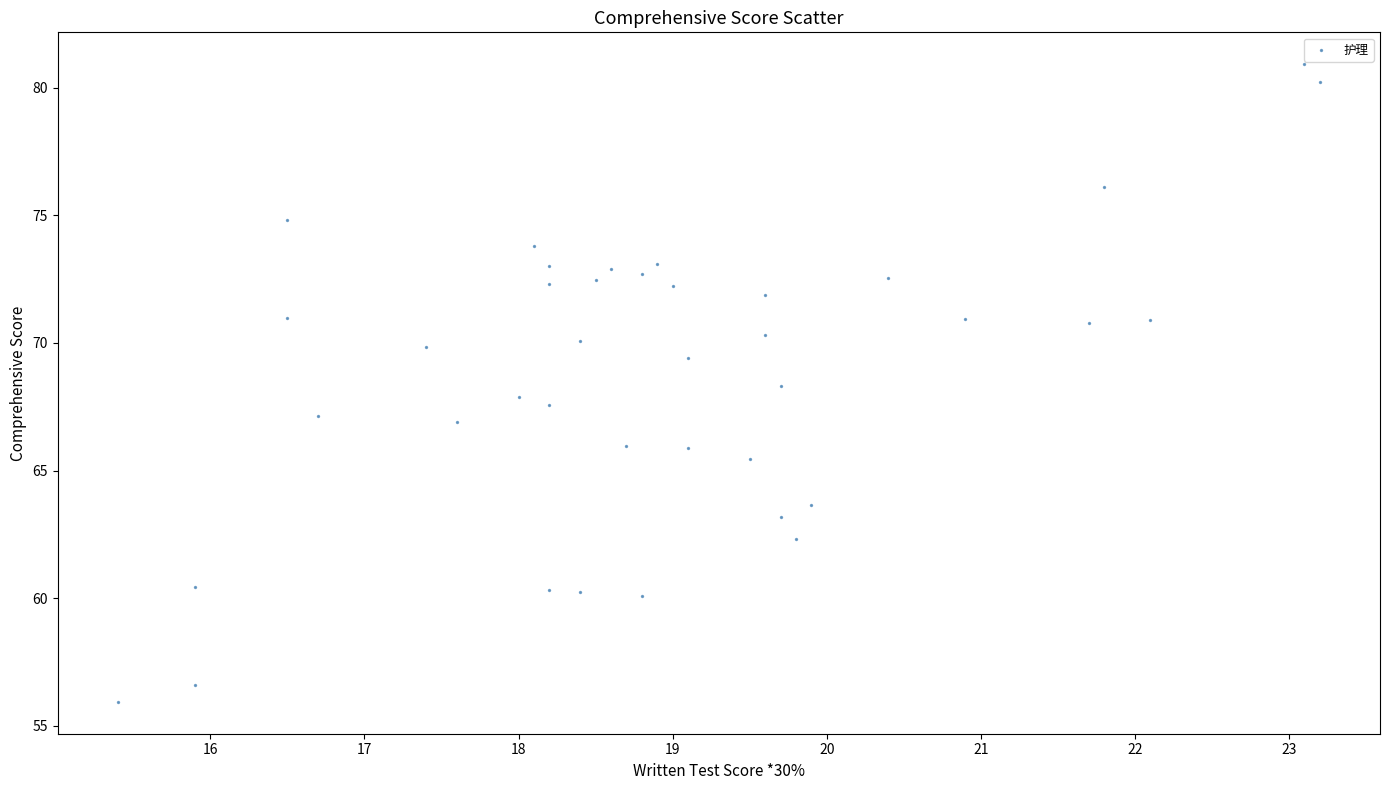

What is the range of X values (max minus min)?

7.8